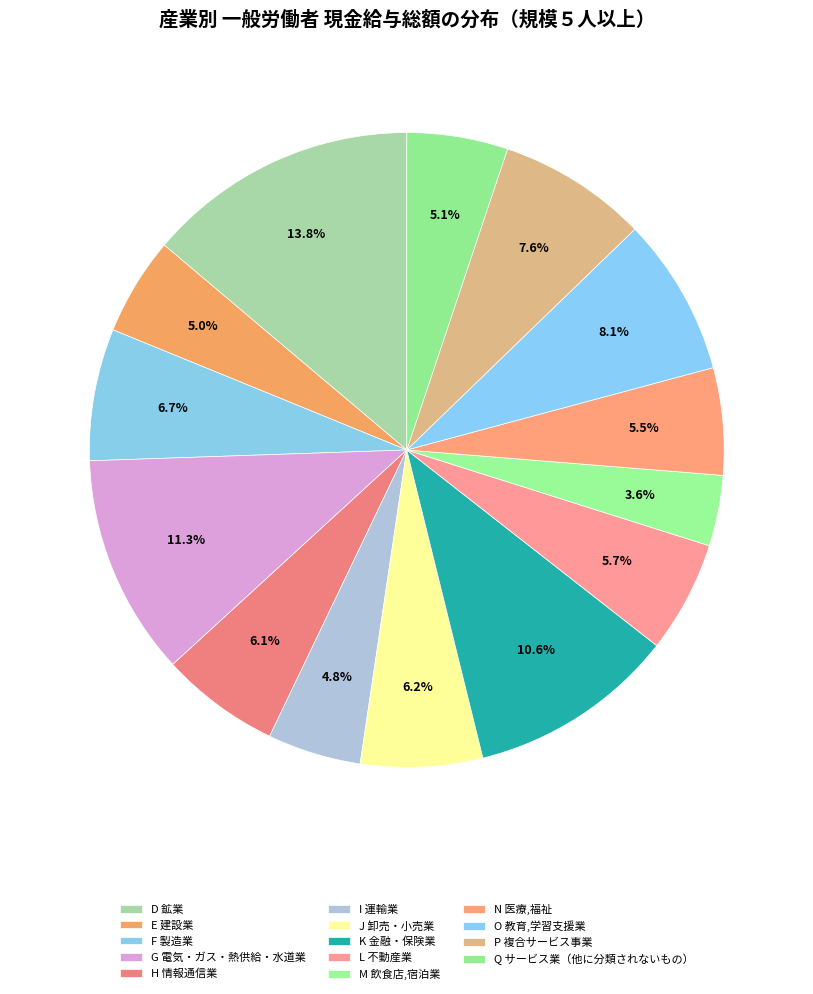

What portion of the pie excludes N 医療,福祉?

94.5%